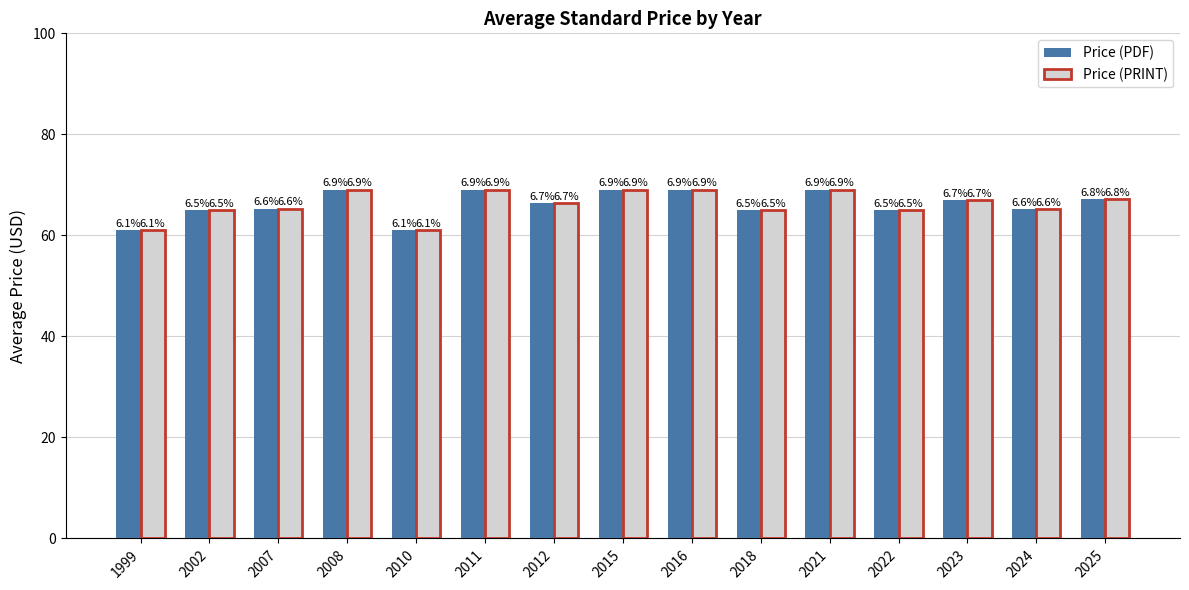

How many bars are there in each group?

2